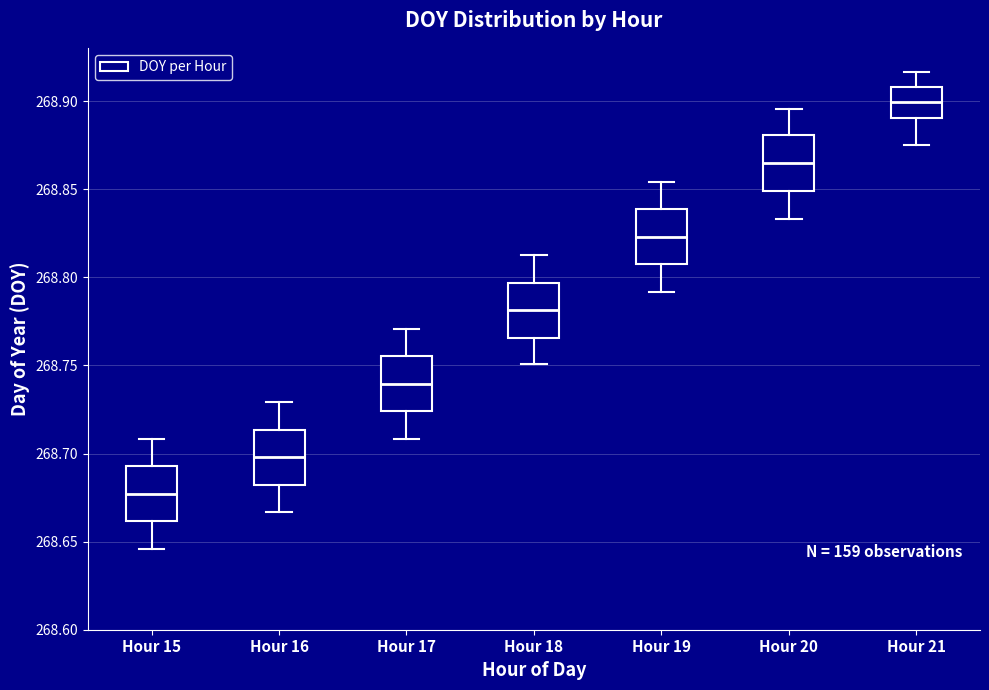

Reading left to right, transcribe this box plot: for each box, give where its median line is, the range the box spans, and where its two whiskers end, as read against the y-axis. The values are not printed on the chart, so give them approximately, as read against the axis.

Hour 15: median 268.675, box 268.660 to 268.695, whiskers 268.645 to 268.710
Hour 16: median 268.700, box 268.680 to 268.715, whiskers 268.665 to 268.730
Hour 17: median 268.740, box 268.725 to 268.755, whiskers 268.710 to 268.770
Hour 18: median 268.780, box 268.765 to 268.795, whiskers 268.750 to 268.815
Hour 19: median 268.825, box 268.805 to 268.840, whiskers 268.790 to 268.855
Hour 20: median 268.865, box 268.850 to 268.880, whiskers 268.835 to 268.895
Hour 21: median 268.900, box 268.890 to 268.910, whiskers 268.875 to 268.915